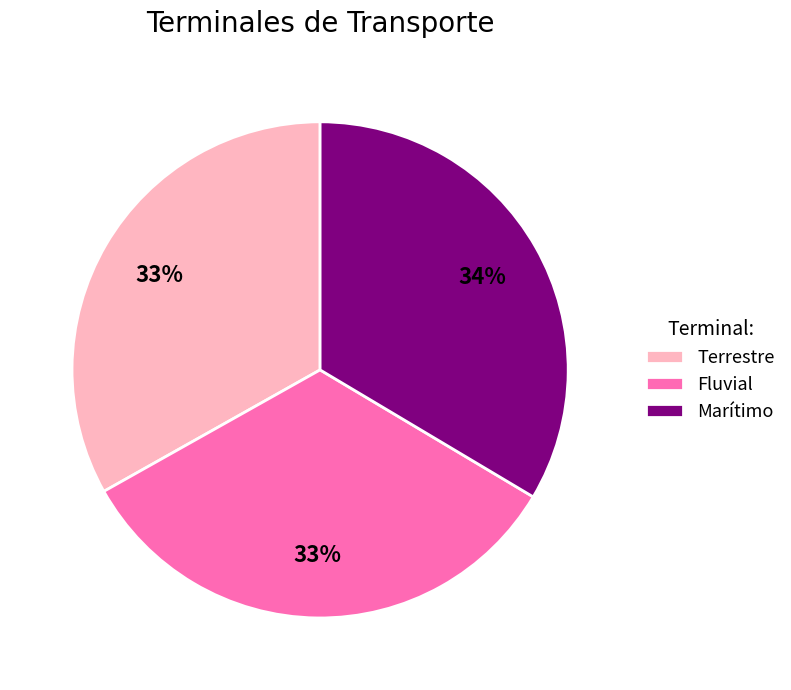

True or false: Marítimo accounts for 34% of the total.

True